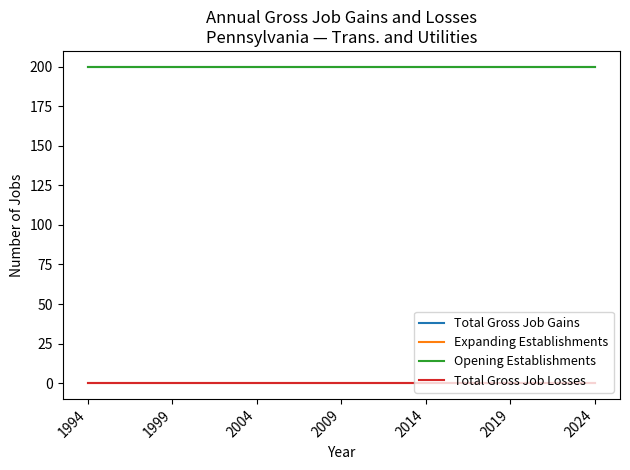

Is this an area chart (filled region under the line)?

No